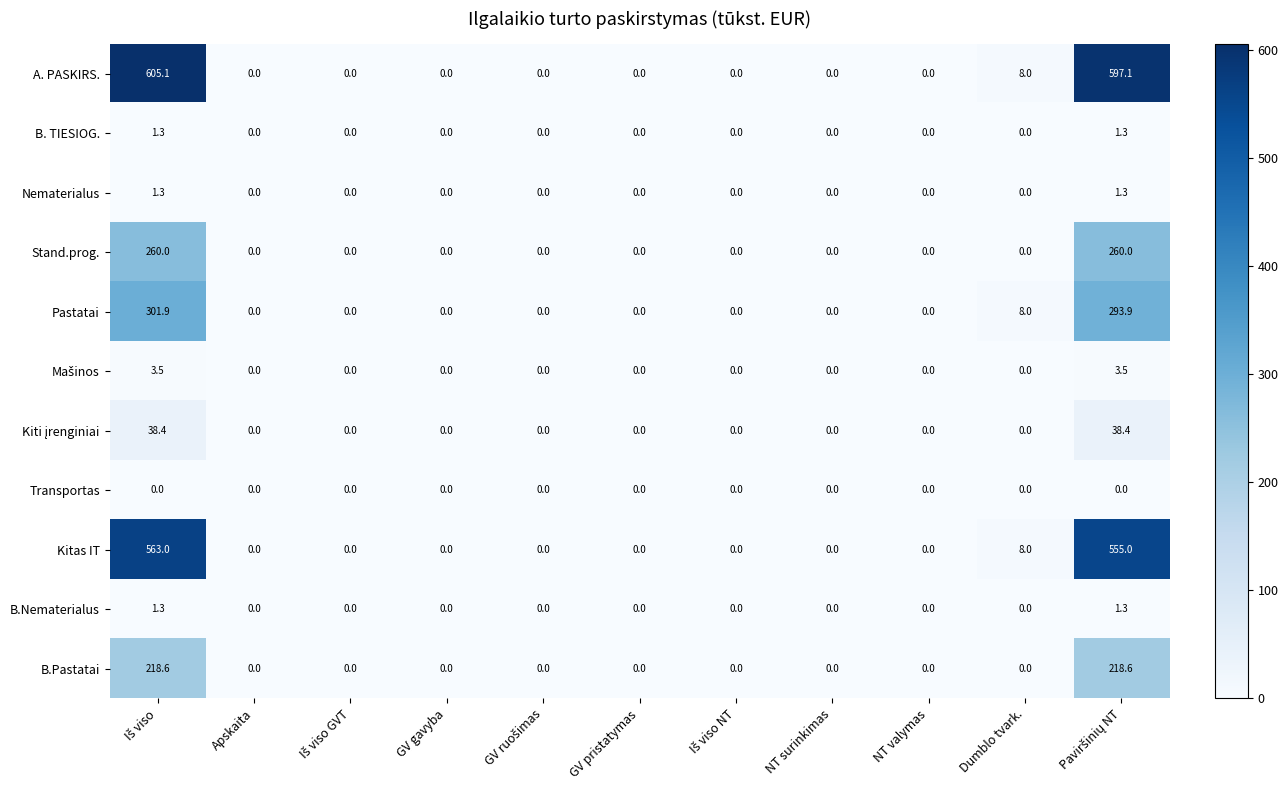

Which series has the largest total across all categories?

A. PASKIRS.